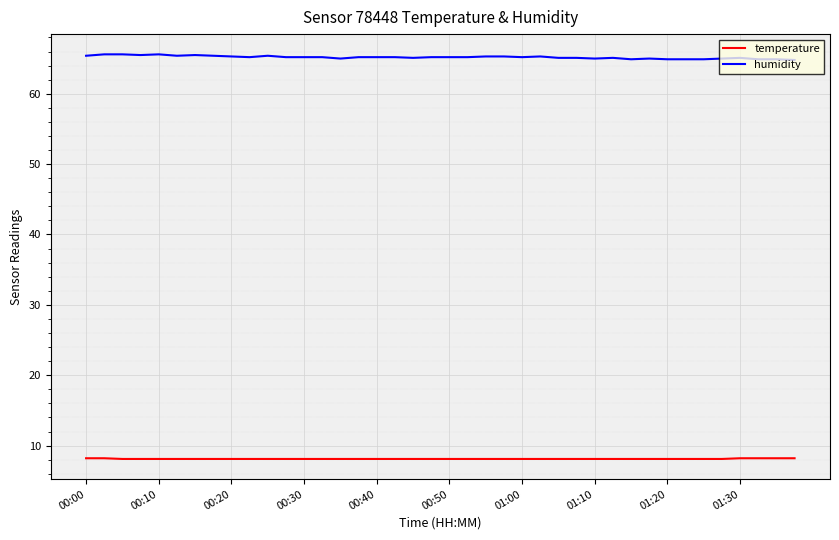

What is the average value of the humidity series?

65.2